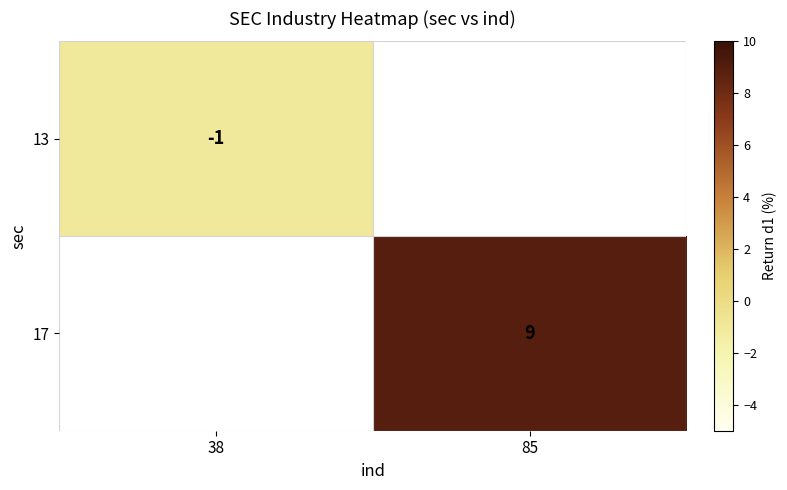

How many distinct data groups are displayed?

2